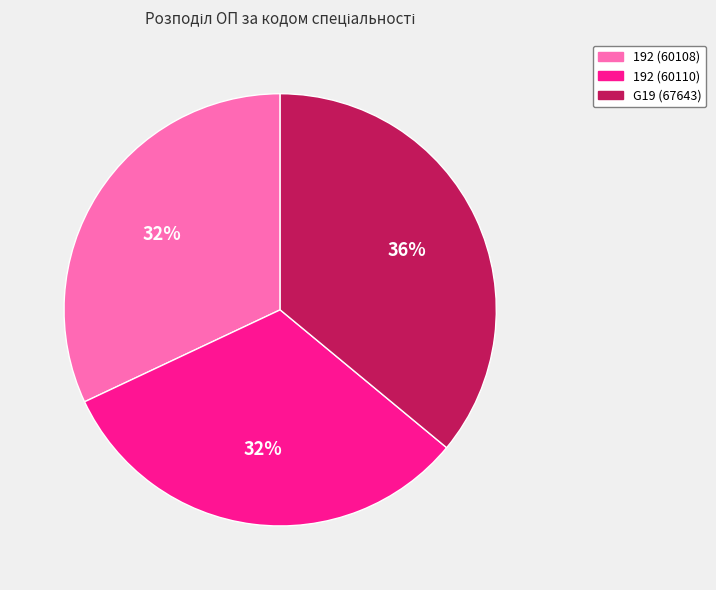

Approximately how many times larger is the value at G19 (67643) compared to 192 (60108)?

1.1